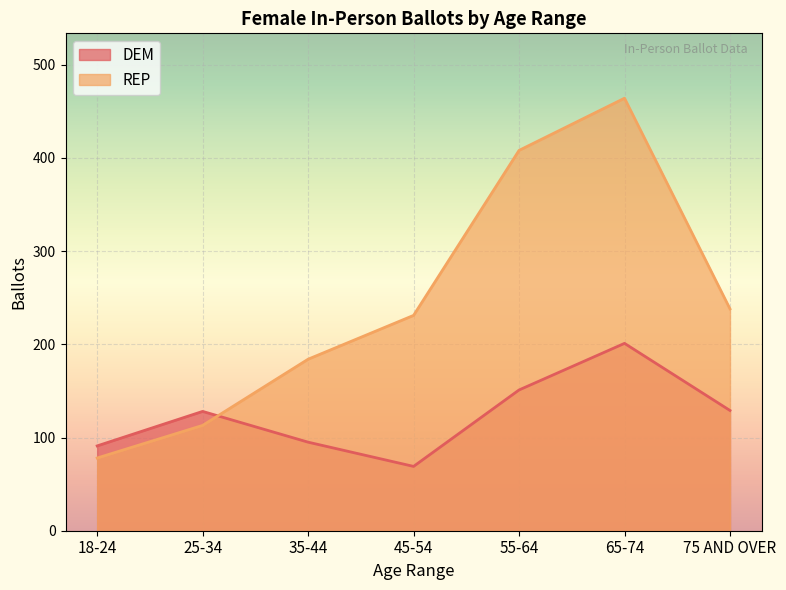

Where is DEM nearest to the value 135?

75 AND OVER